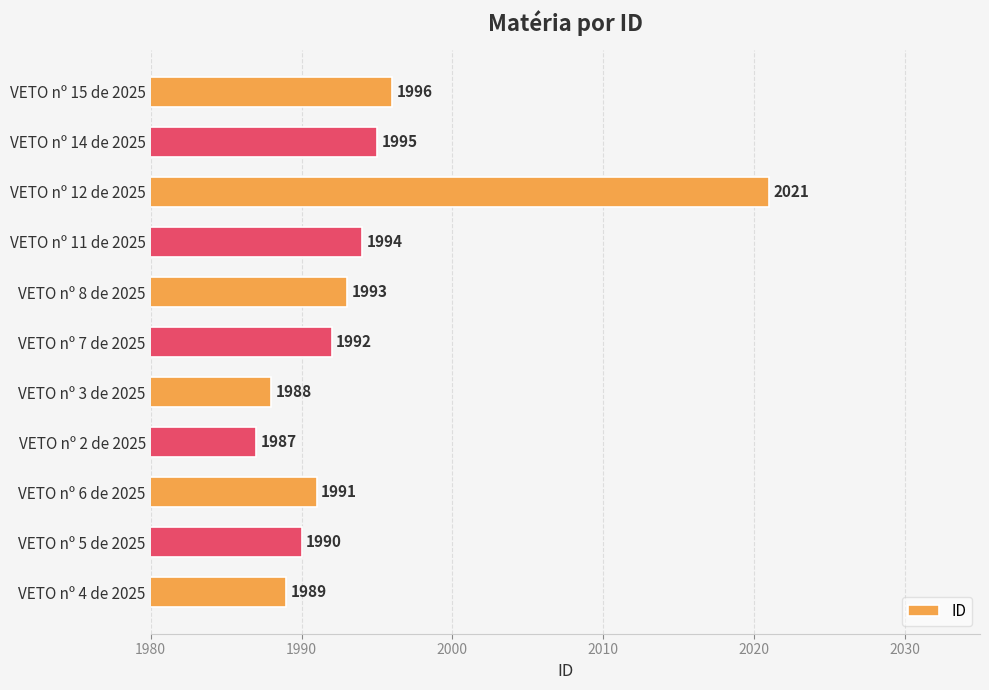

What is the minimum value shown in the chart?

1987